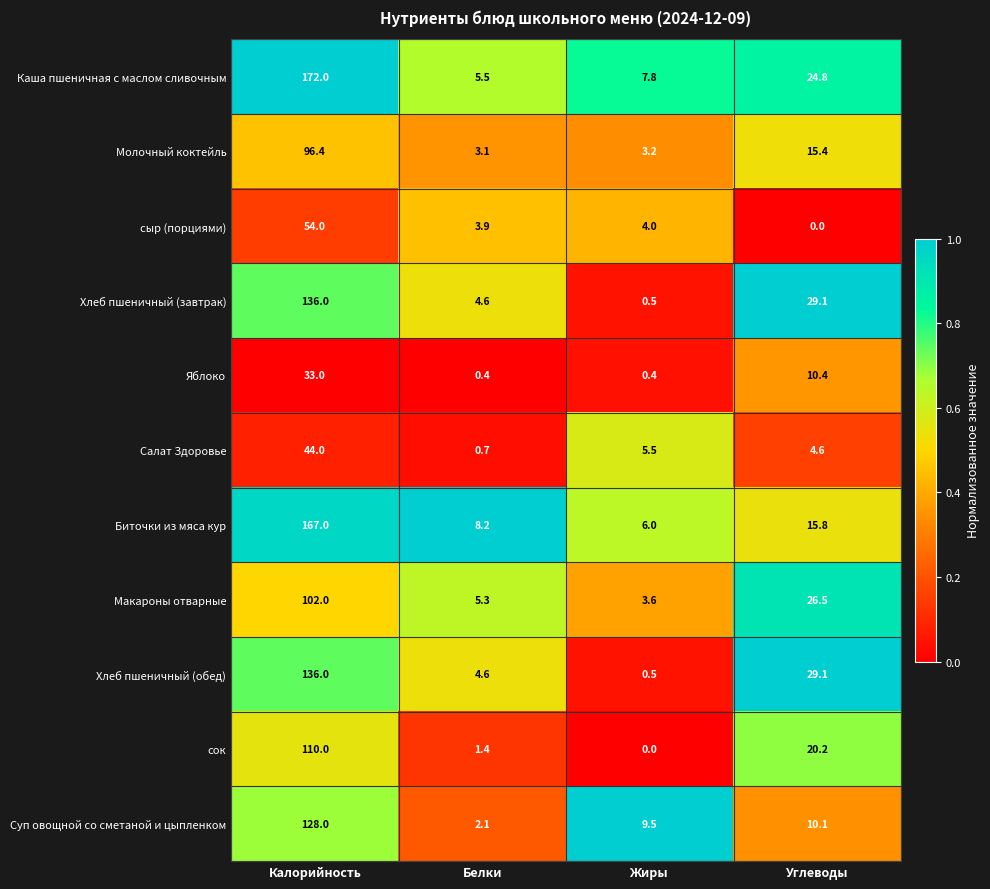

What is the sum of the Хлеб пшеничный (завтрак) values at Жиры and Белки?

5.1